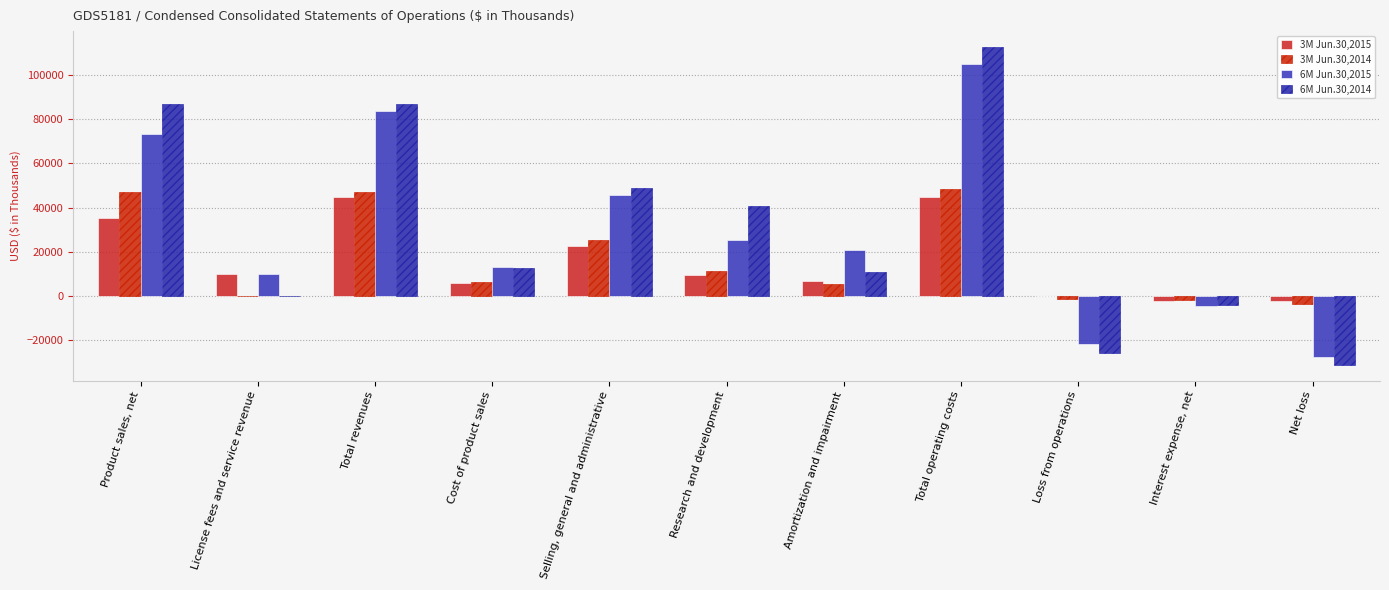

Are the bars horizontal?

No